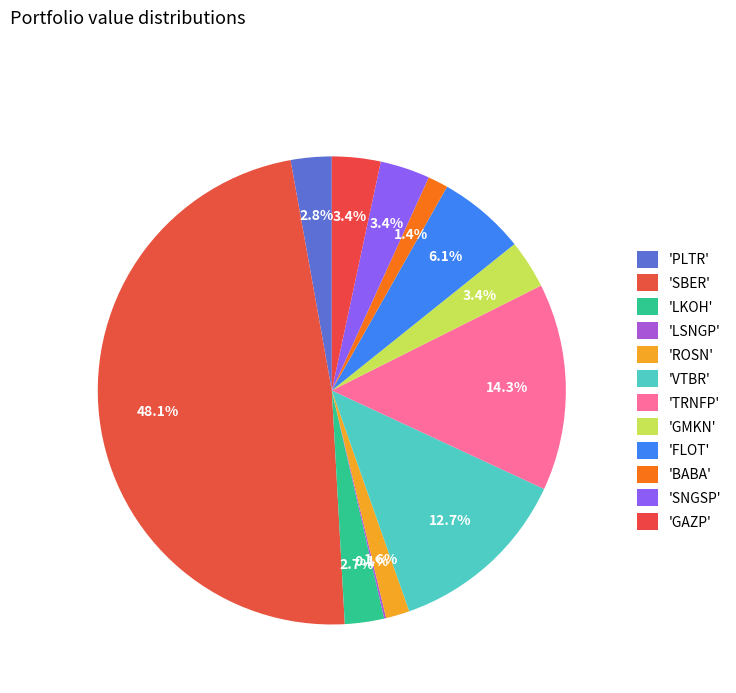

Which slice is the largest?

SBER